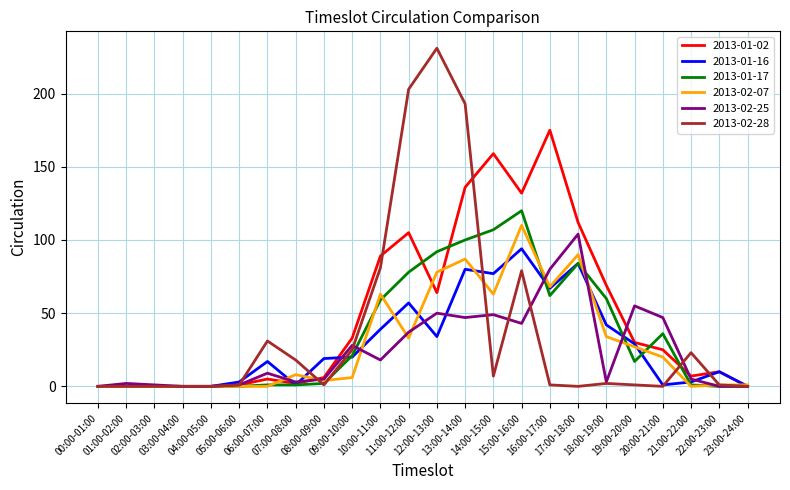

What is the greatest value displayed?

231